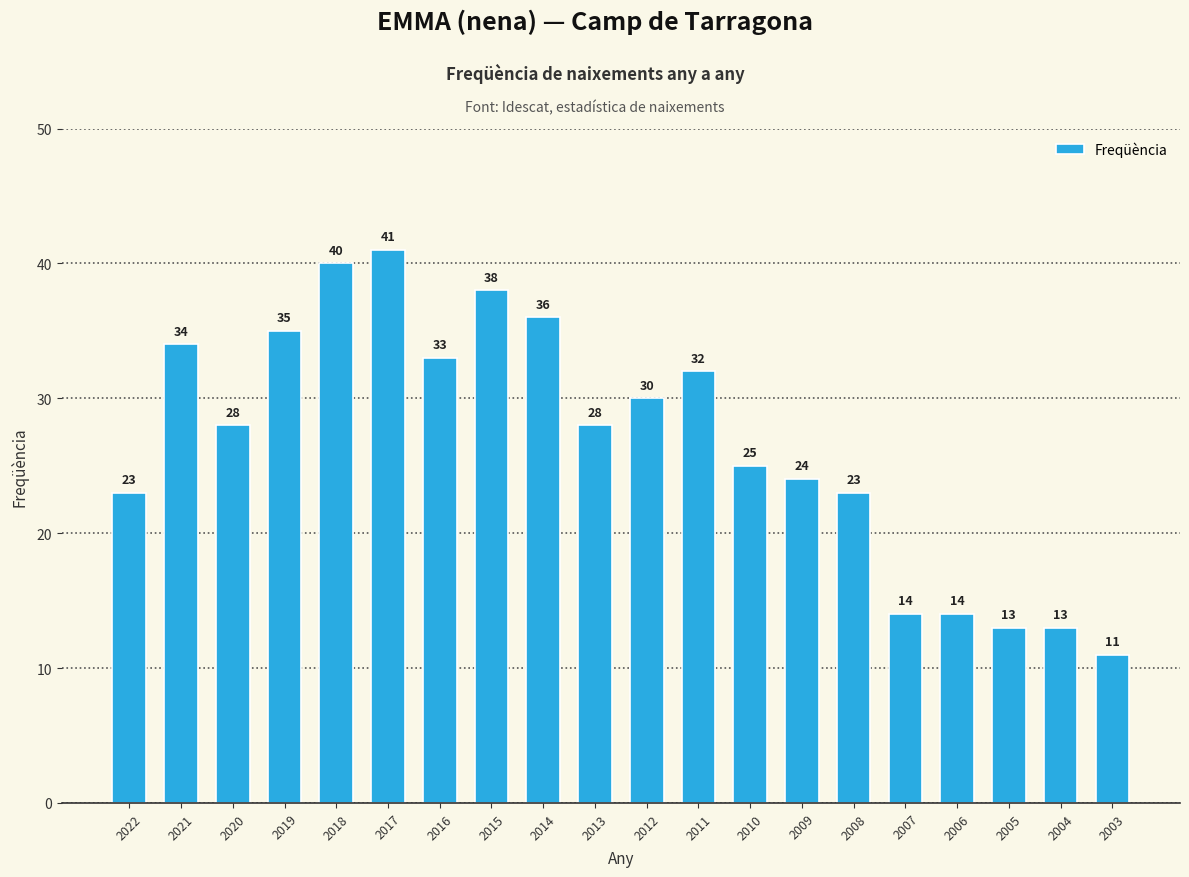

What is the sum of the values at 2019 and 2008?

58